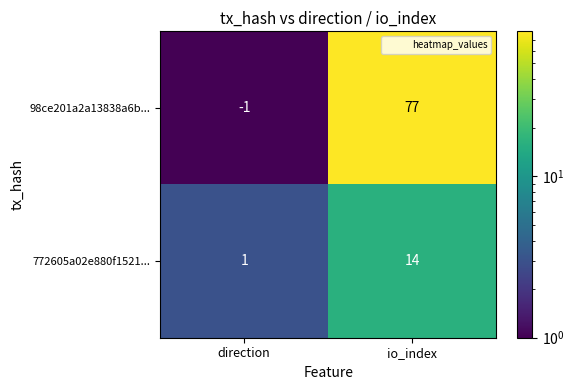

What is the difference between the 98ce201a2a13838a6b... values at direction and io_index?

78